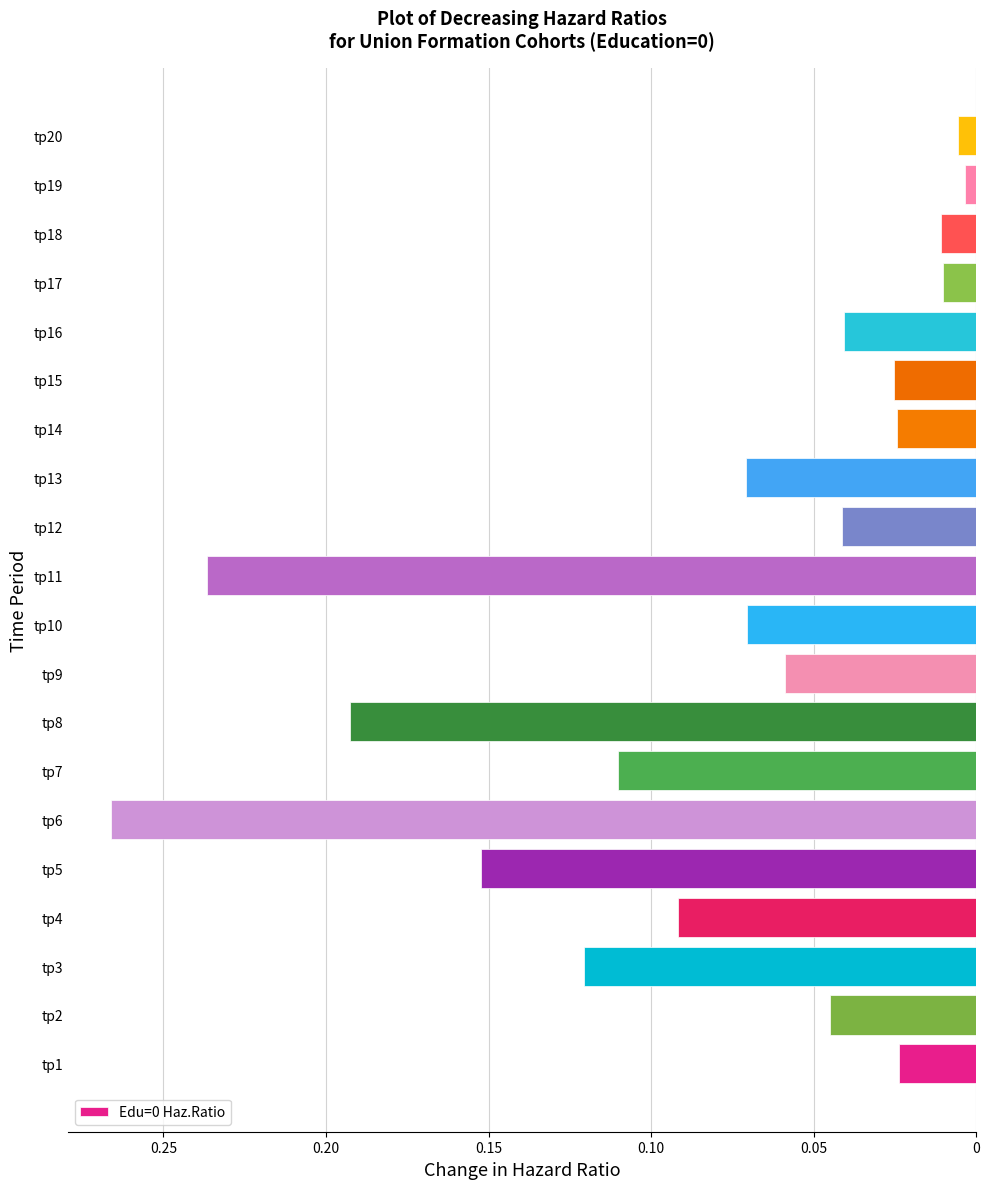

Does the chart contain any negative values?

Yes